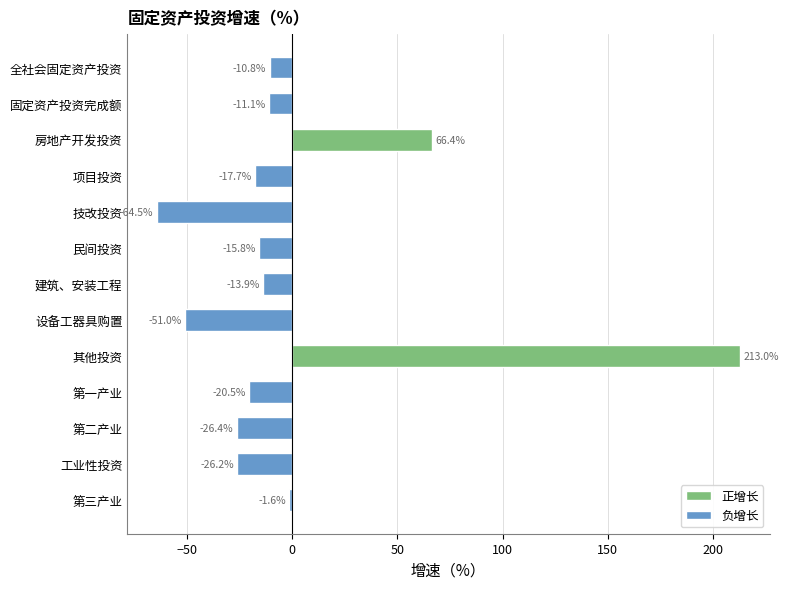

True or false: the data shows -15.8 at 民间投资.

True